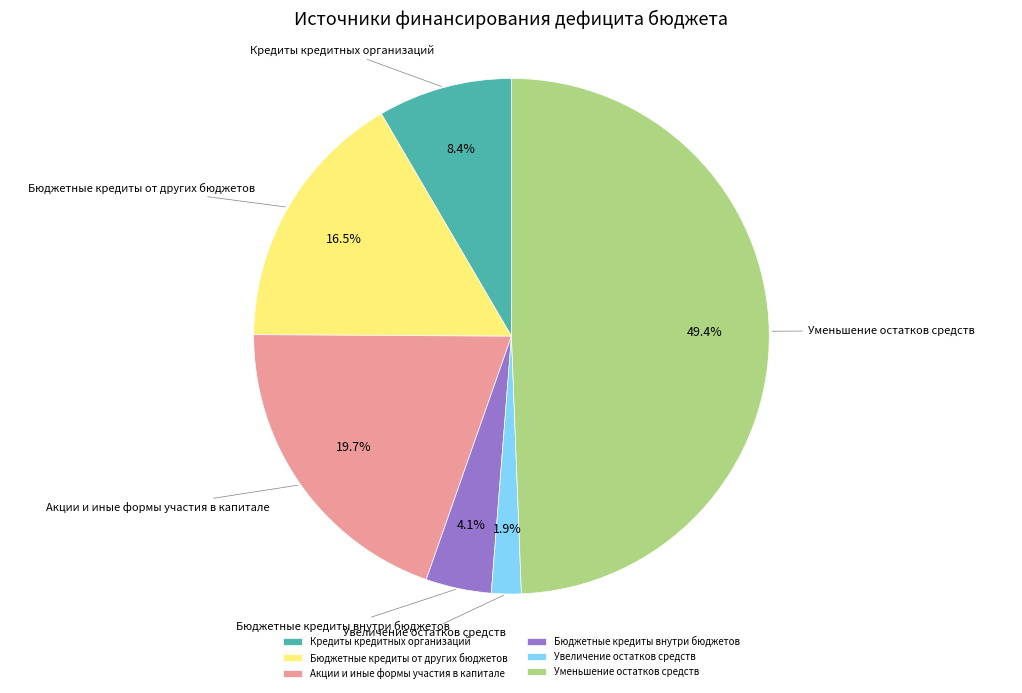

The Акции и иные формы участия в капитале slice represents 9% of the pie. True or false?

False